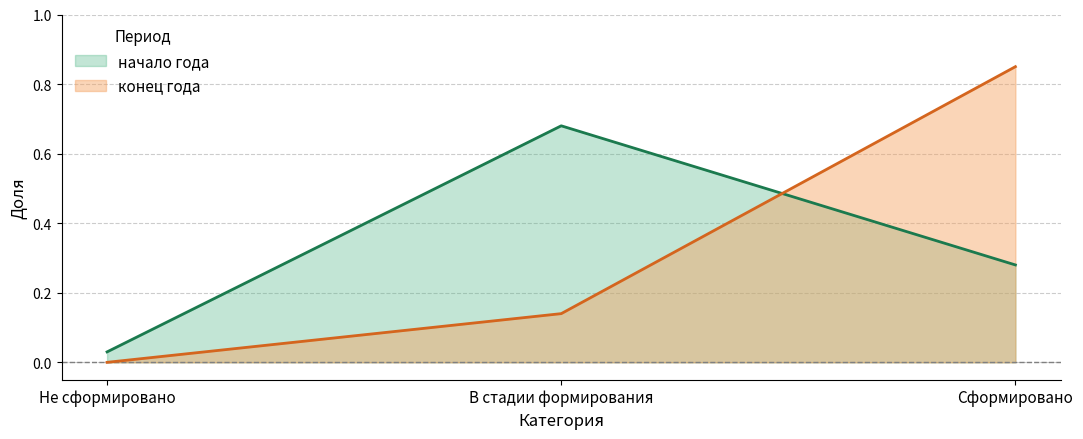

What is the difference between the конец года values at Не сформировано and В стадии формирования?

0.1